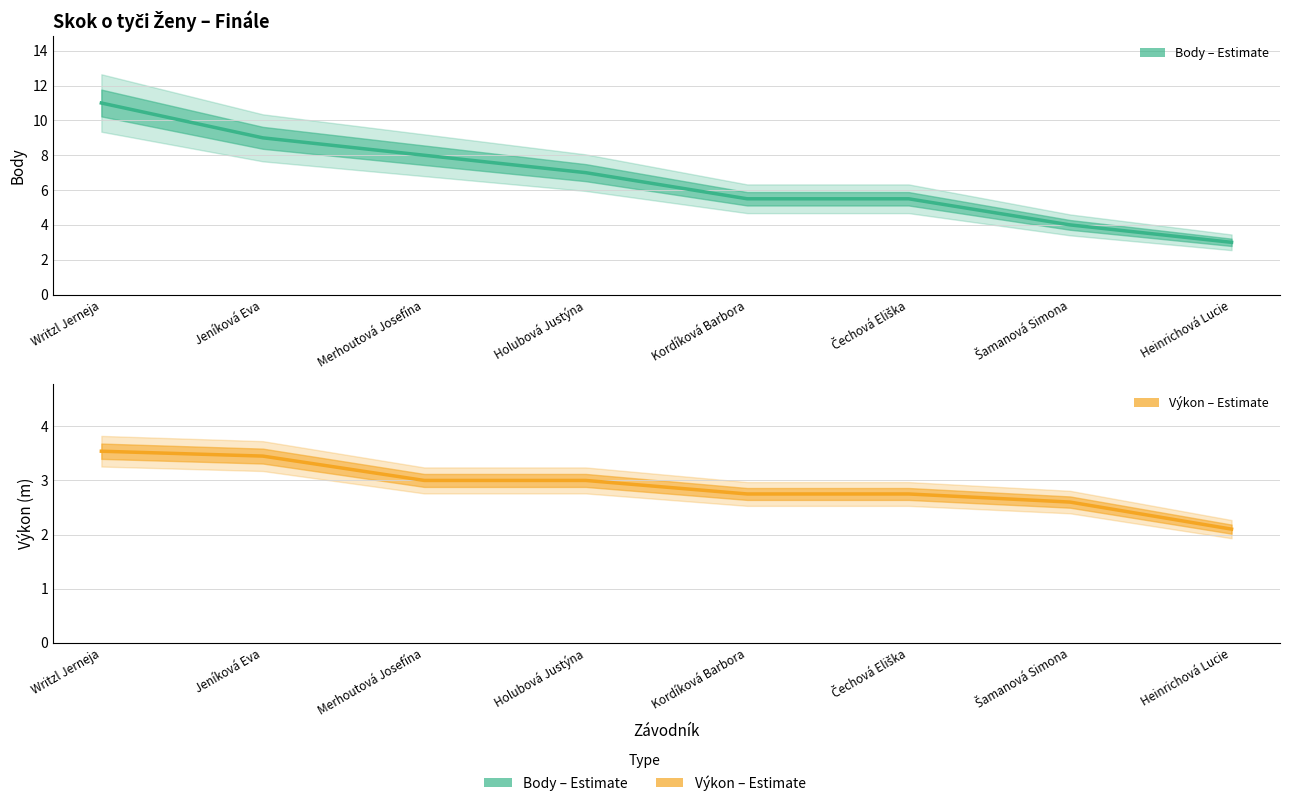

True or false: Výkon has more than 2 interior local peaks.

False